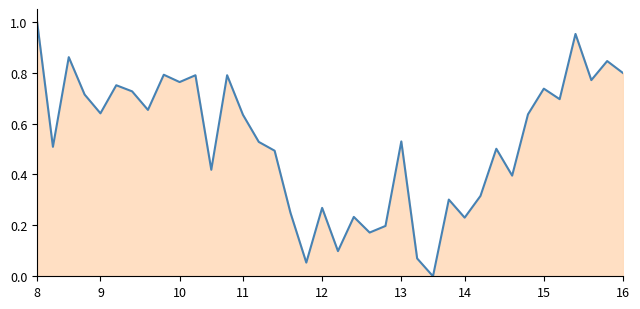

Reading right to left, what are all the values shown in this chart?

0.8	0.8	0.8	1.0	0.7	0.7	0.6	0.4	0.5	0.3	0.2	0.3	0.0	0.1	0.5	0.2	0.2	0.2	0.1	0.3	0.1	0.2	0.5	0.5	0.6	0.8	0.4	0.8	0.8	0.8	0.7	0.7	0.8	0.6	0.7	0.9	0.5	1.0